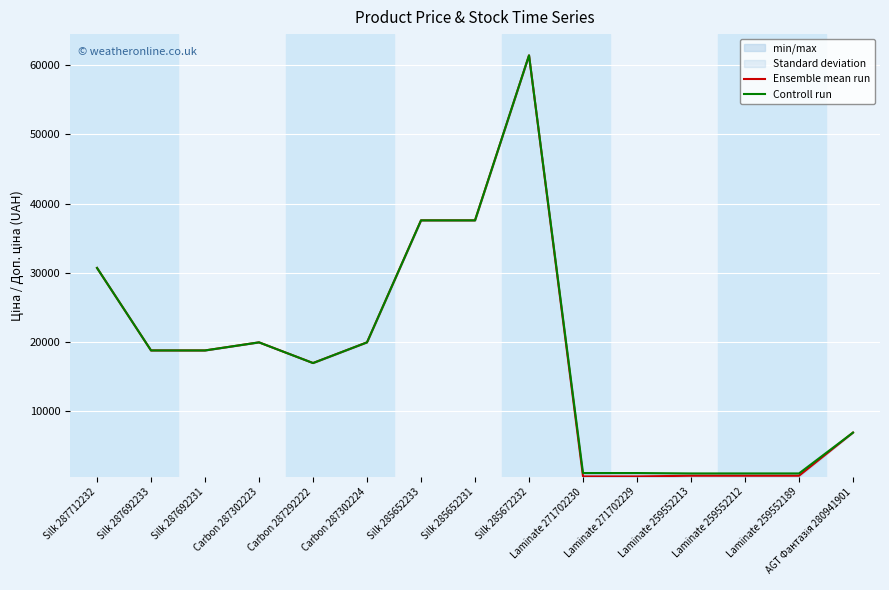

True or false: Controll run has more than 2 interior local peaks.

False